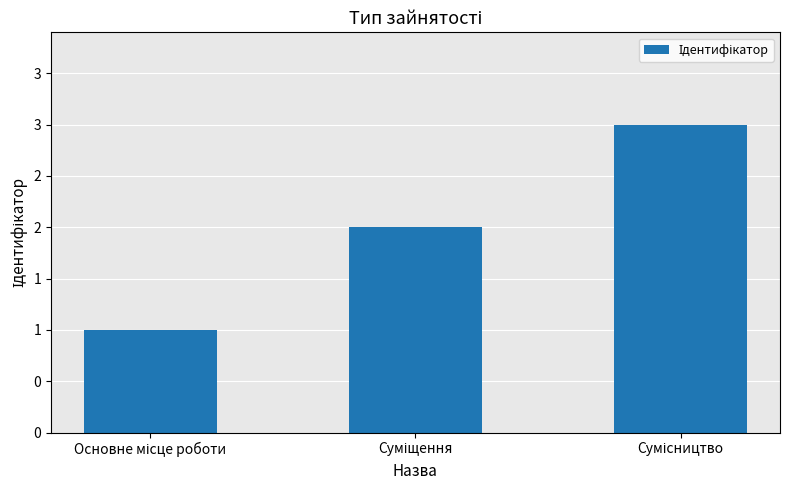

Which category has the lowest value across all series?

Основне місце роботи